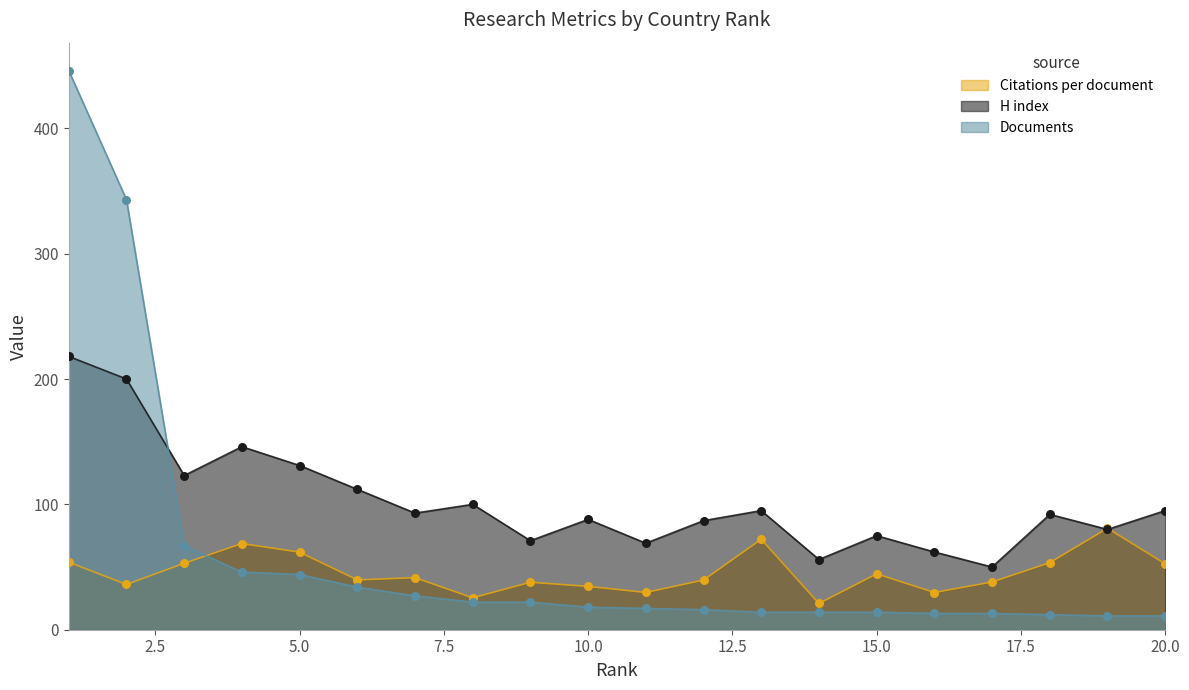

What is the total value across all series at 17?

101.1